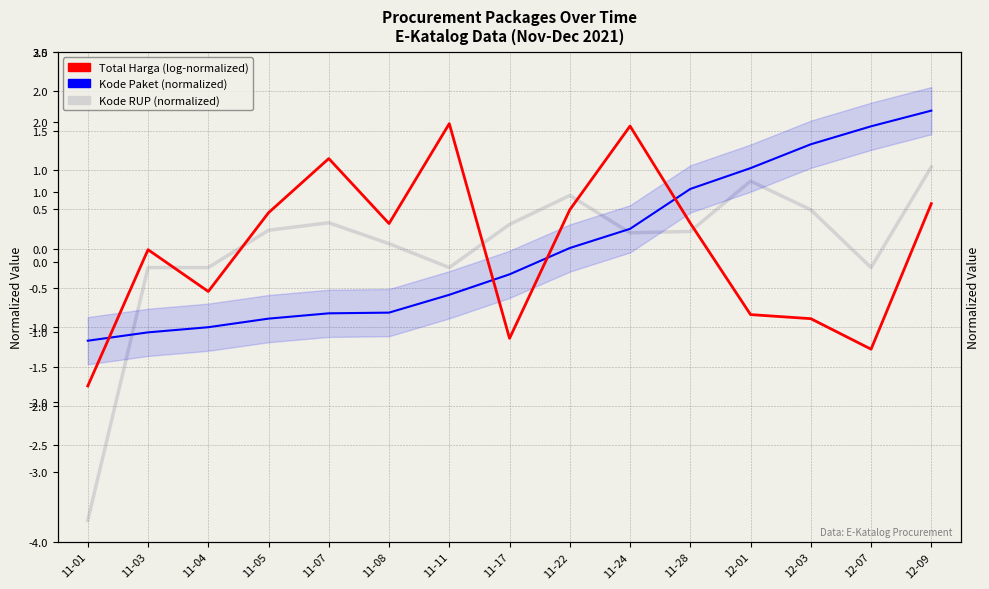

What is the label of the 4th point from the right?

12-01